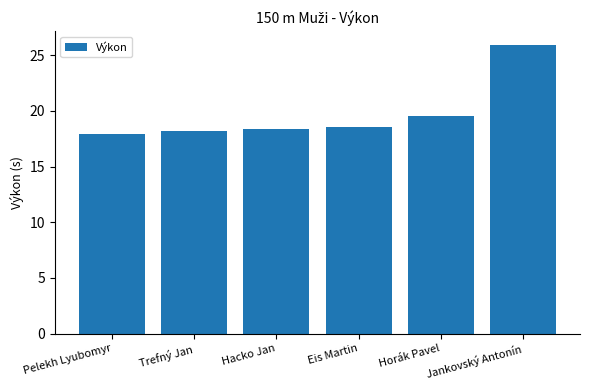

At which label is the value closest to 21?

Horák Pavel